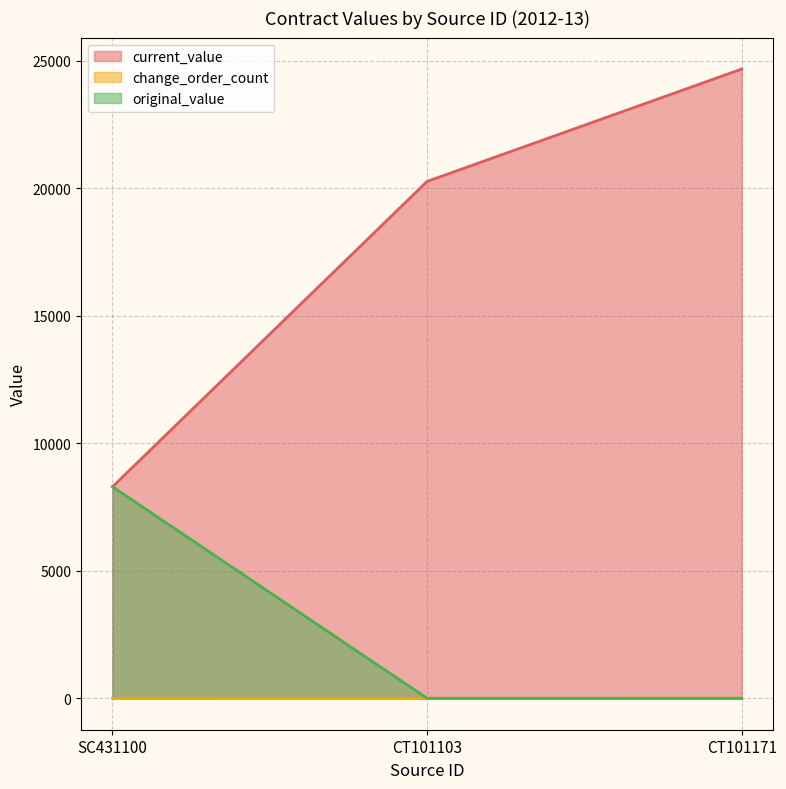

At CT101103, list the series in order from smallest to largest.

original_value, change_order_count, current_value